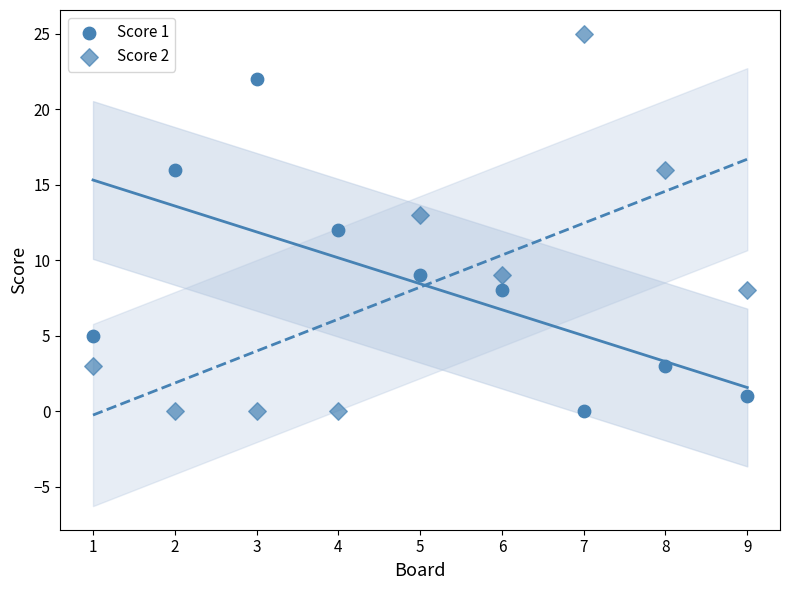

Count the number of points in this scatter plot.

18